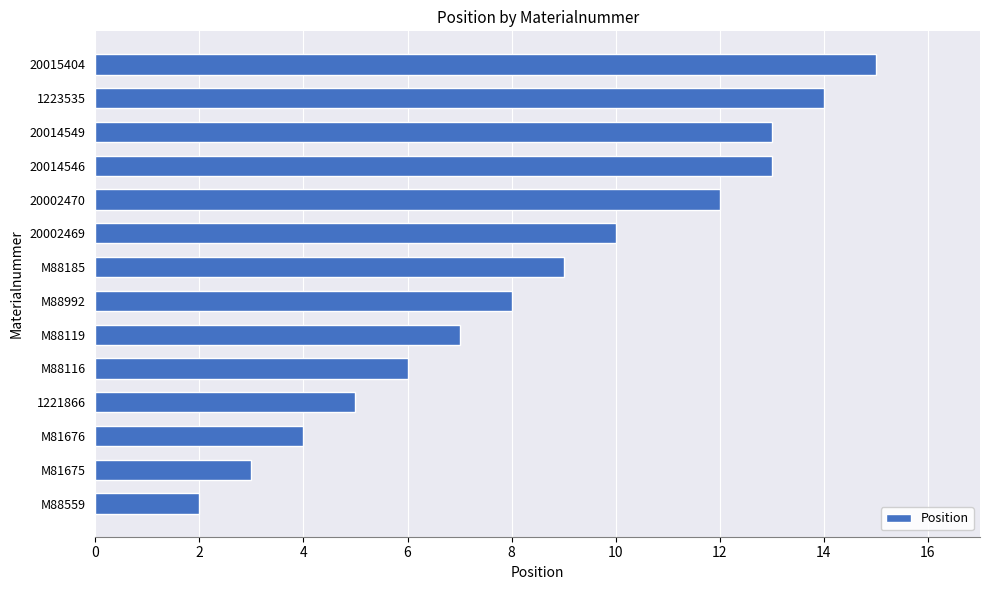

How many categories are shown in the chart?

14